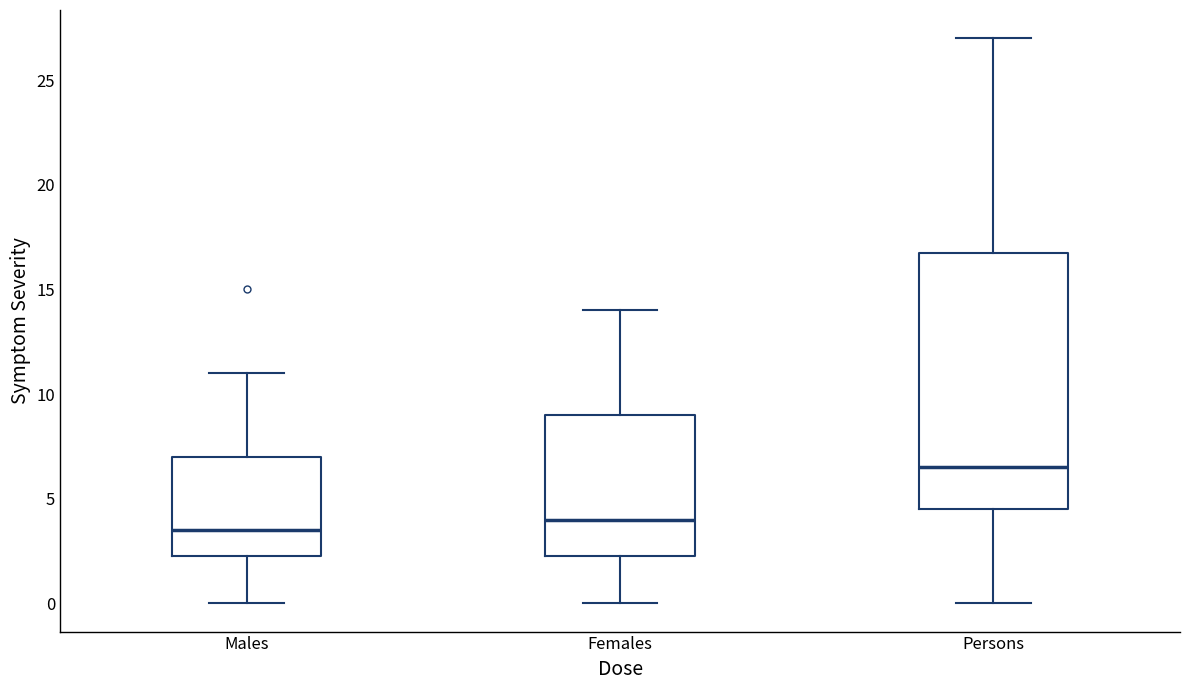

Which box has the lowest median line?

Males